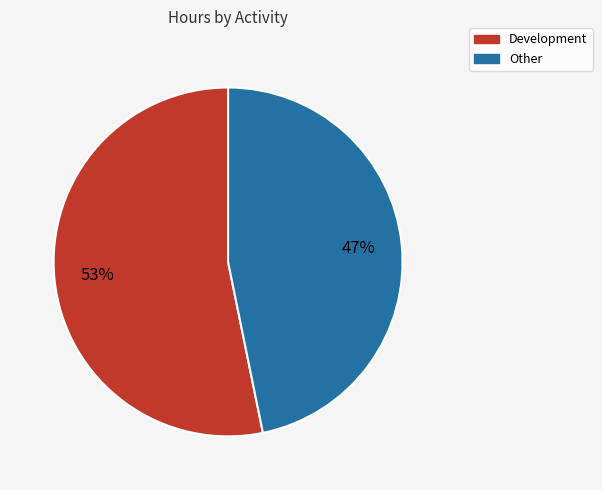

To the nearest percent, what is the difference between the largest and smallest slice percentages?

6%